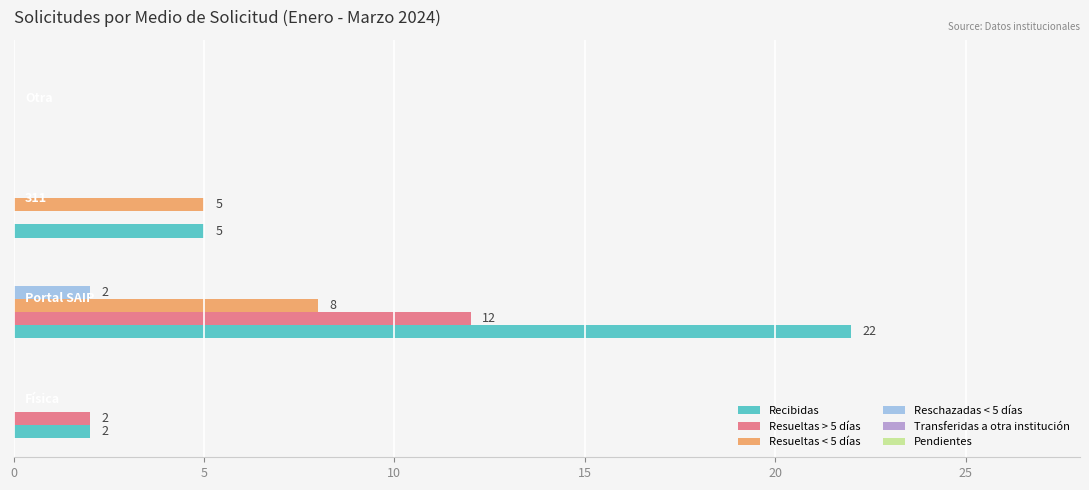

What is the average value of the Resueltas < 5 días series?

3